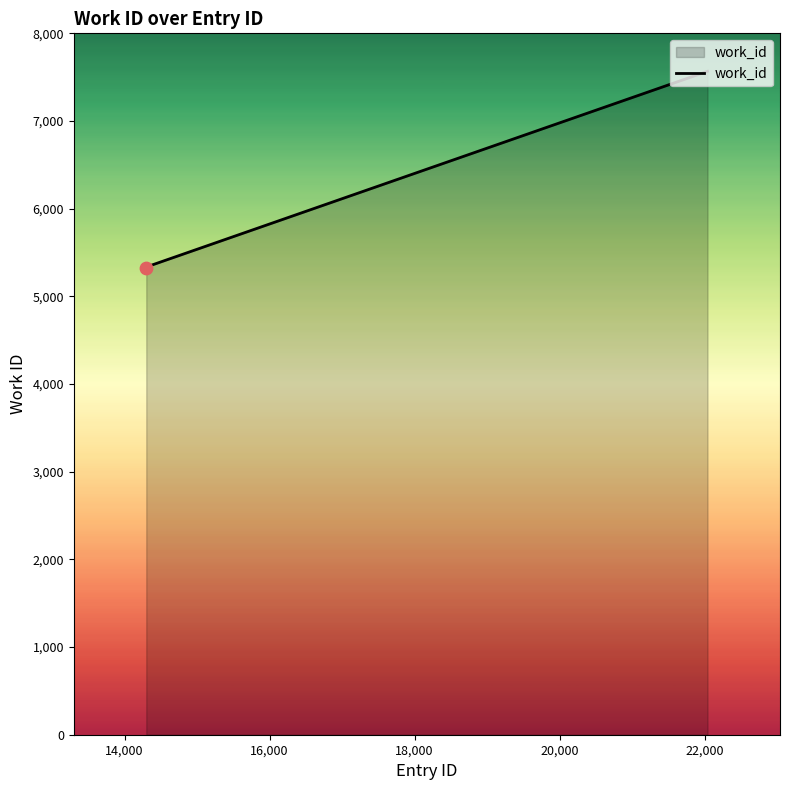

What is the smallest value displayed?

5324